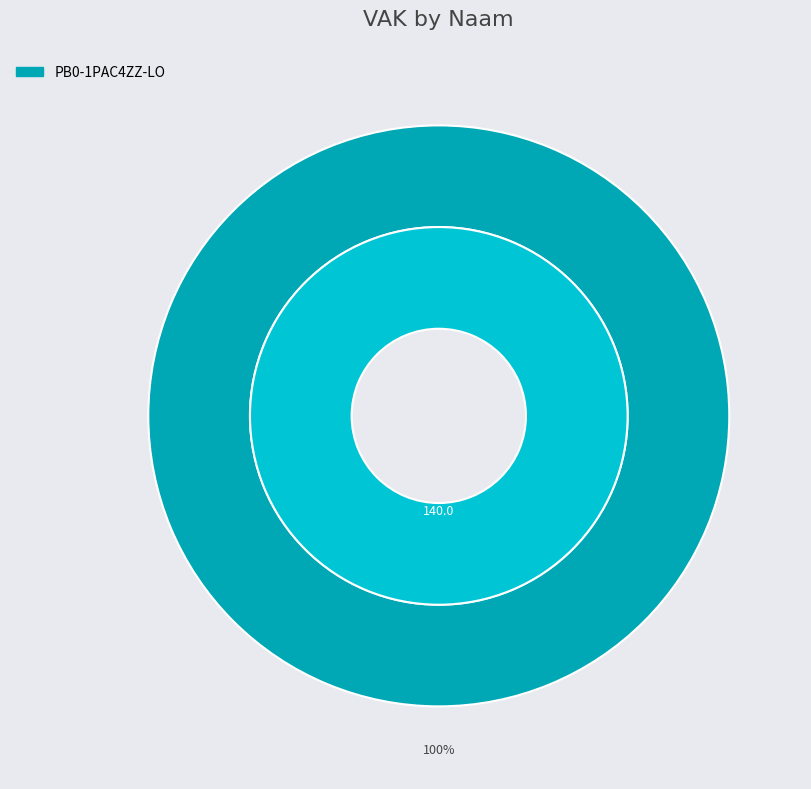

Count the number of slices in the pie.

4